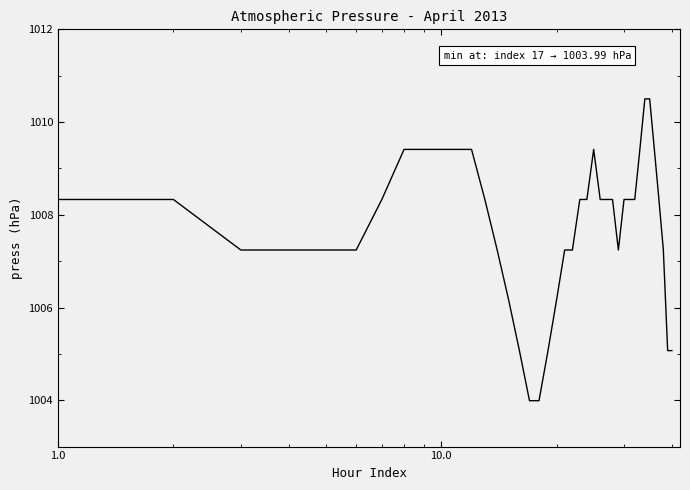

What is the maximum value shown in the chart?

1010.5